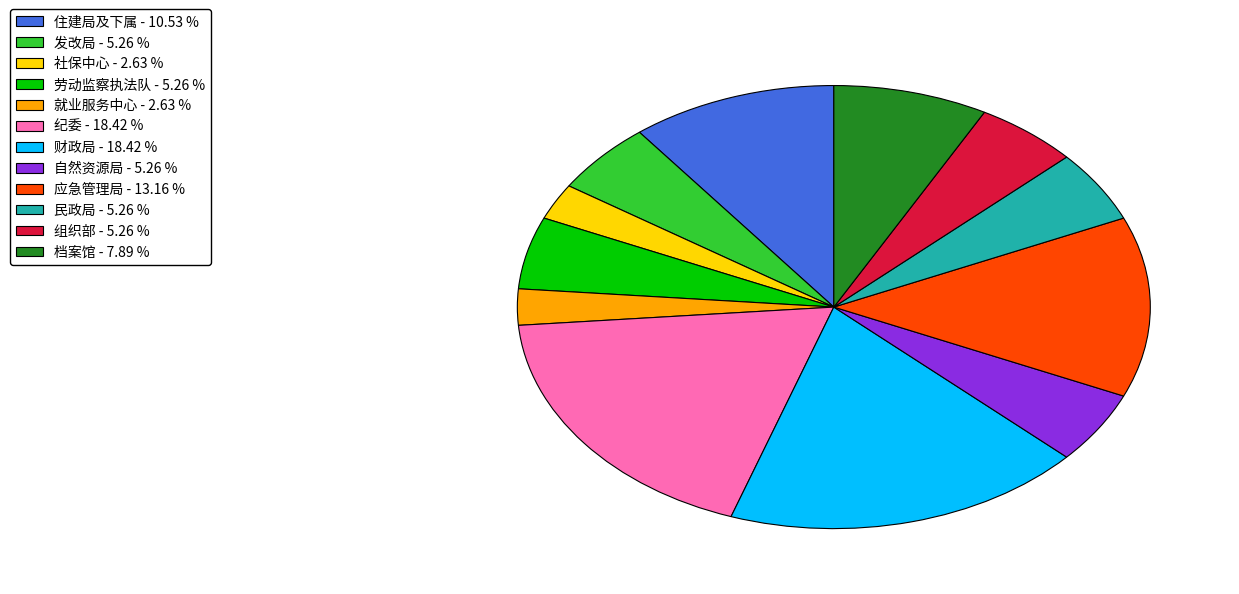

Count the number of slices in the pie.

12